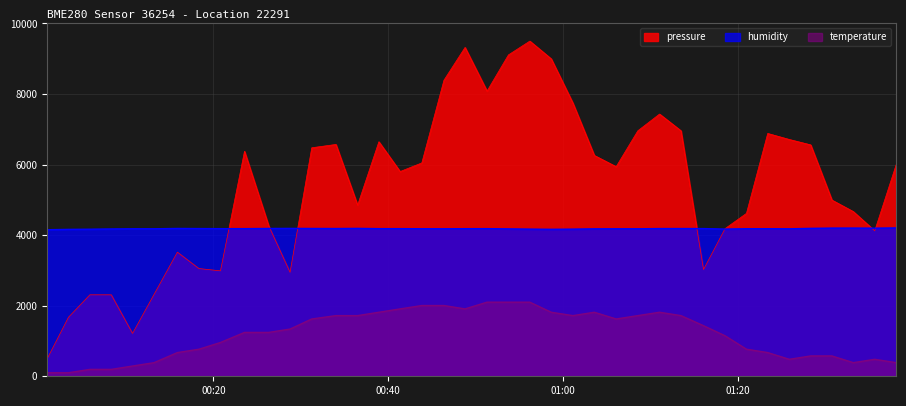

What is the difference between the maximum and minimum values in the humidity series?

50.5